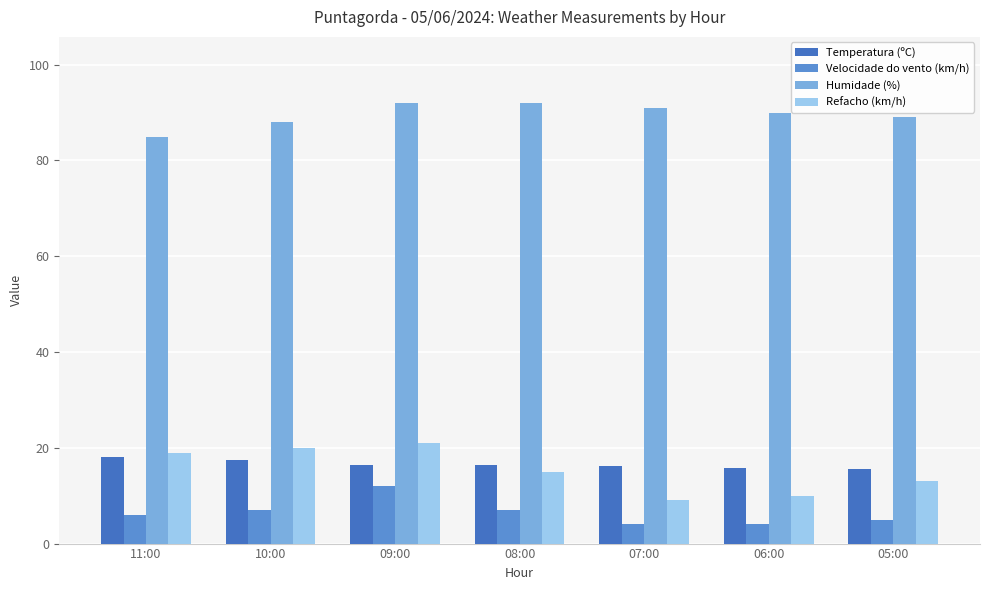

What is the value of the Velocidade do vento (km/h) bar at the 2nd from the left?

7.0